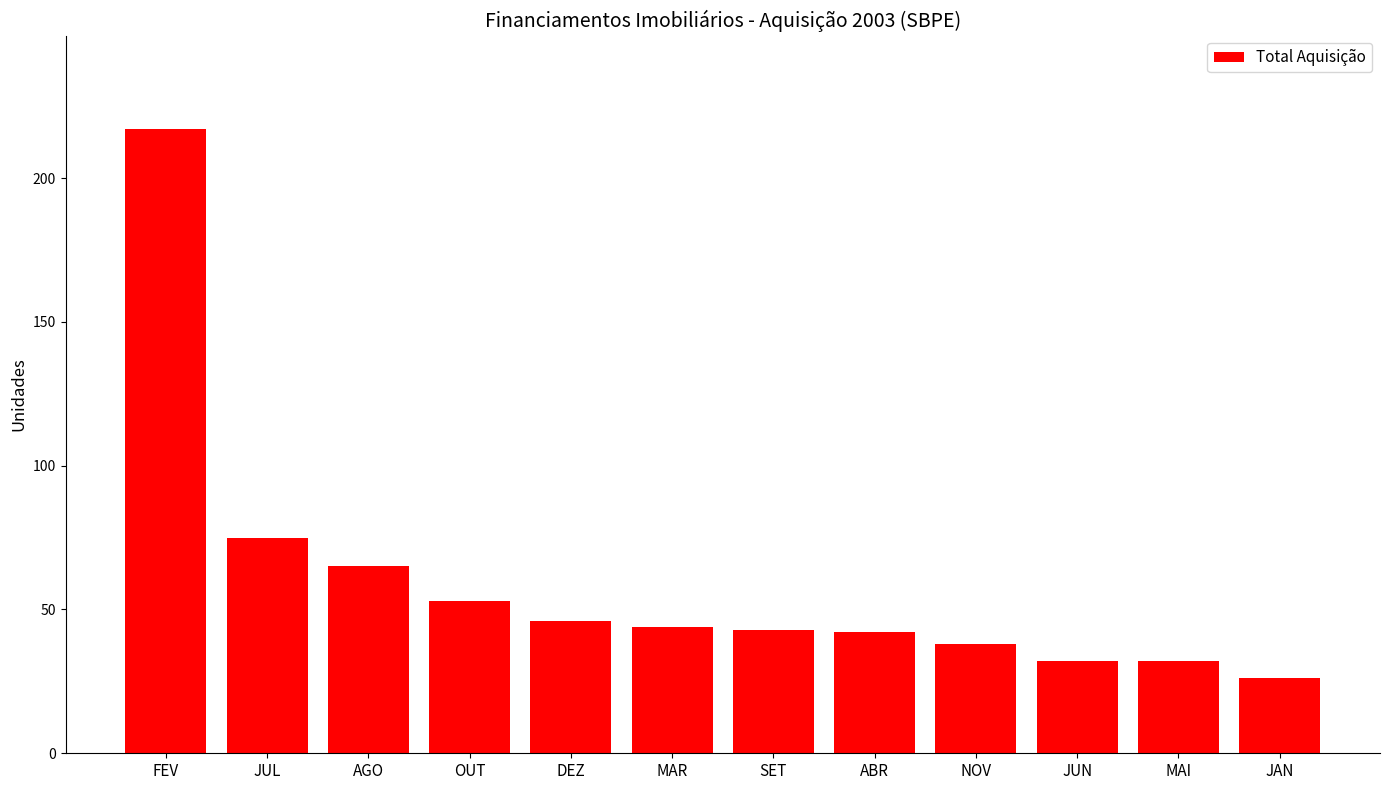

Count the number of data series in this chart.

1